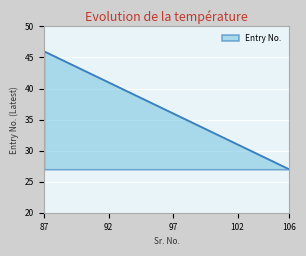

What is the greatest value displayed?

46